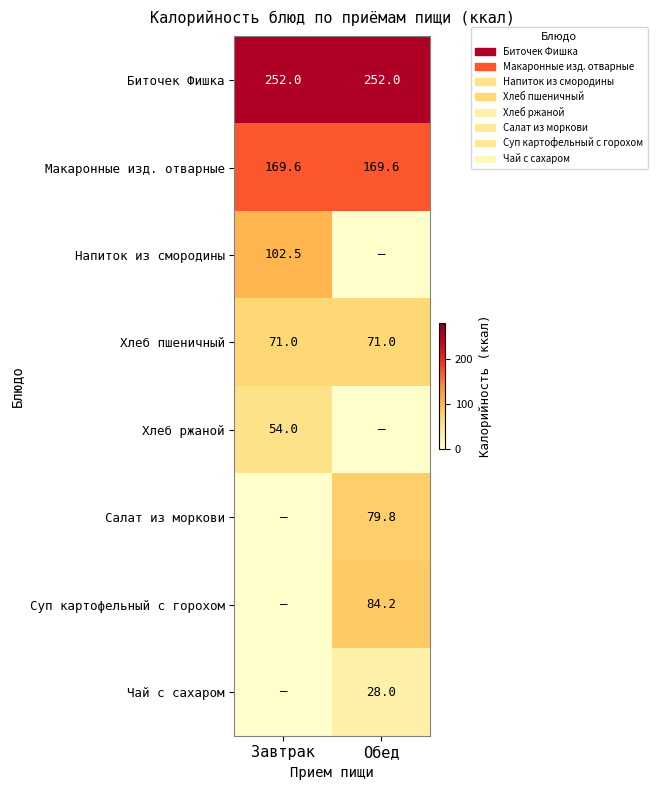

True or false: Биточек Фишка has a value of 139.9 at Обед.

False